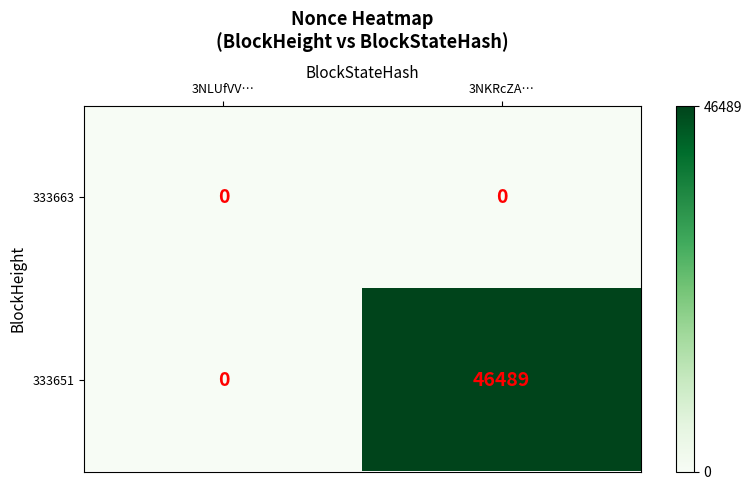

Reading right to left, transcribe all the data shown in this chart.

333663: 0	0
333651: 46489	0